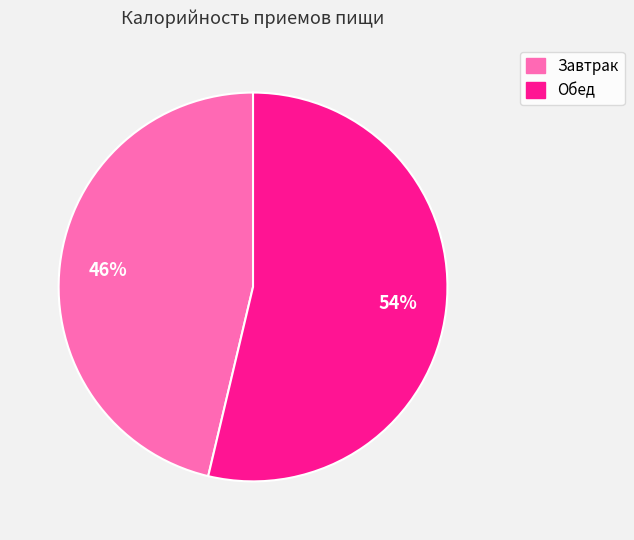

What percentage is the Обед slice, to the nearest percent?

54%